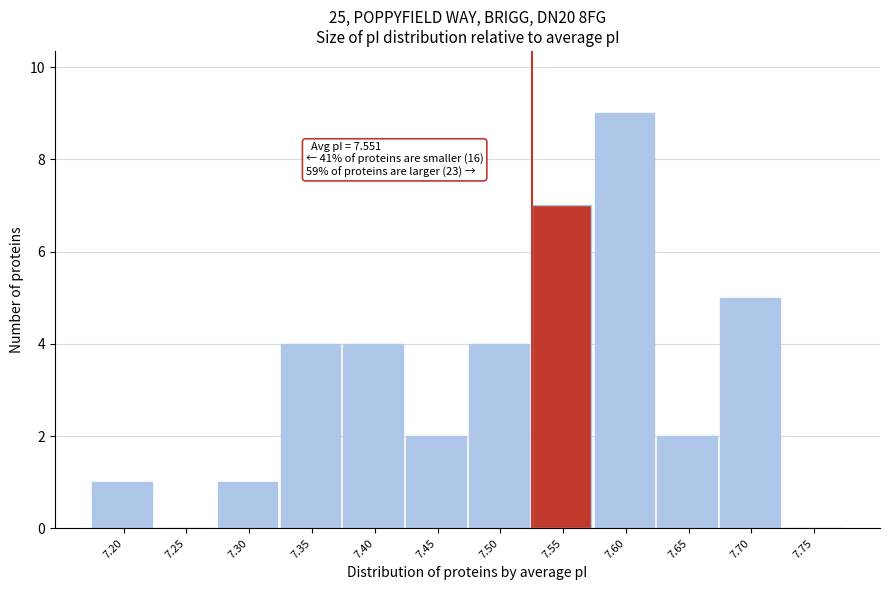

Reading right to left, transcribe all the data shown in this chart.

7.75=0	7.70=5	7.65=2	7.60=9	7.55=7	7.50=4	7.45=2	7.40=4	7.35=4	7.30=1	7.25=0	7.20=1